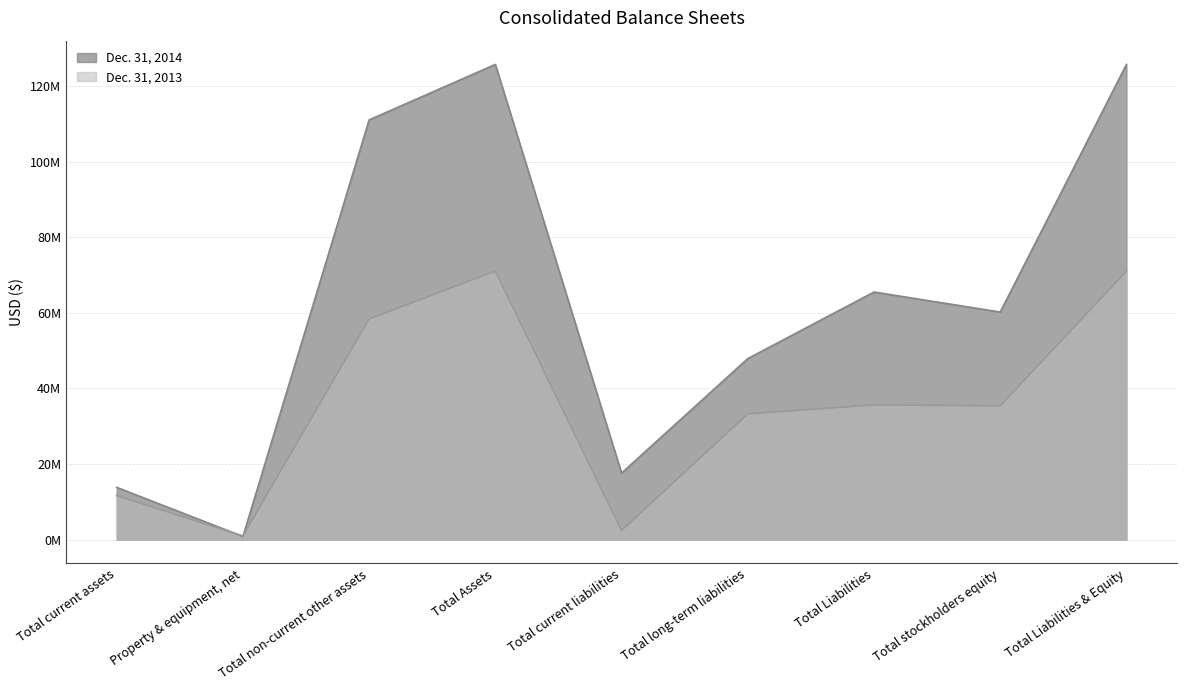

How many values in the Dec. 31, 2014 series are below 60224000?

4